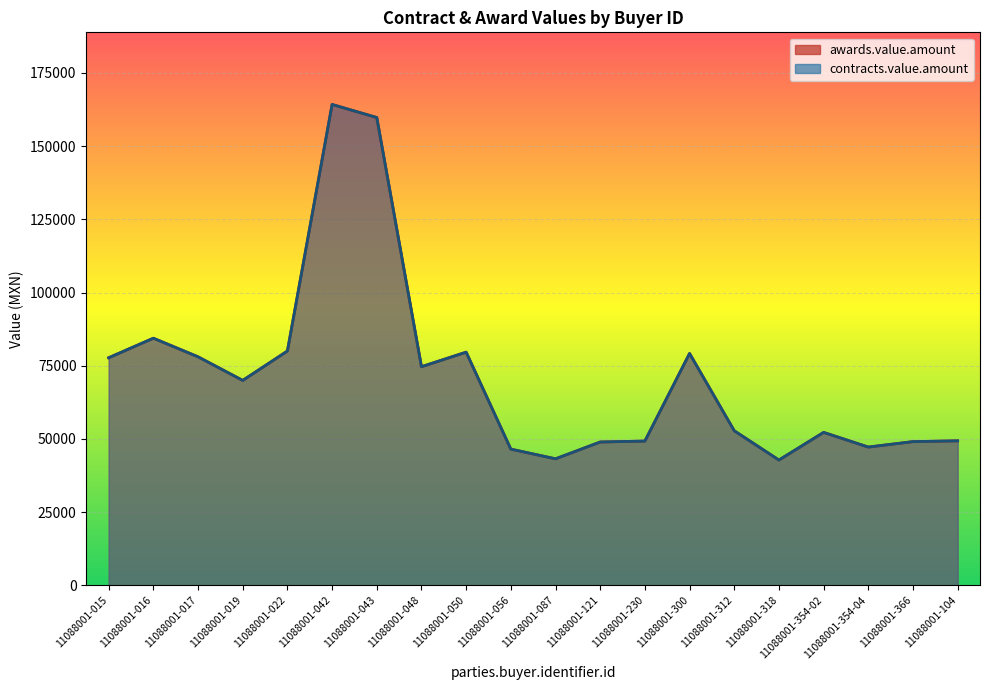

What position from the right is 11088001-354-04?

3